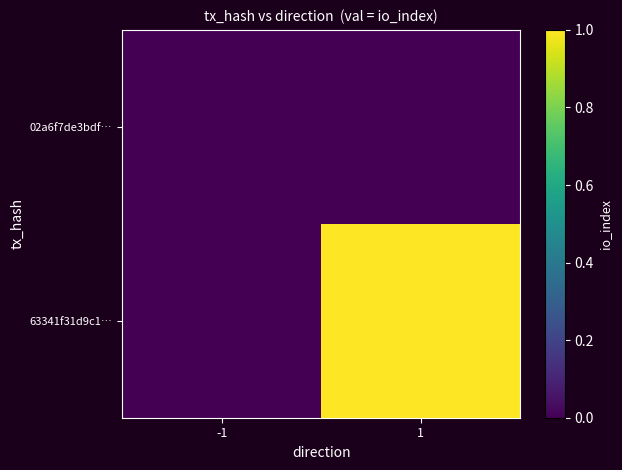

Reading left to right, list all the values displayed in this chart.

02a6f7de3bdf…: -1=0	1=0
63341f31d9c1…: -1=0	1=1